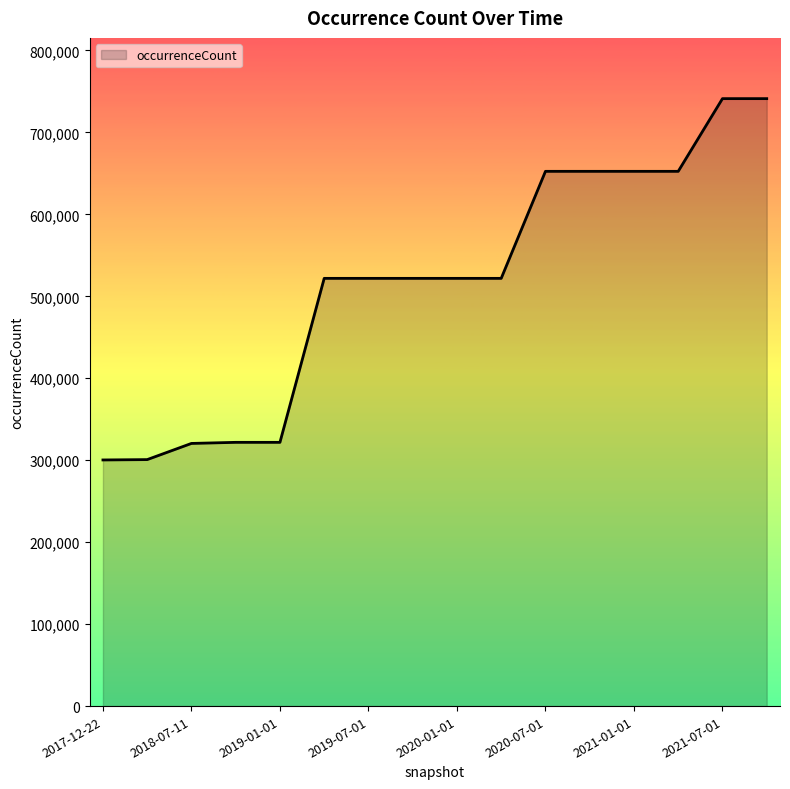

What is the minimum value shown in the chart?

300328